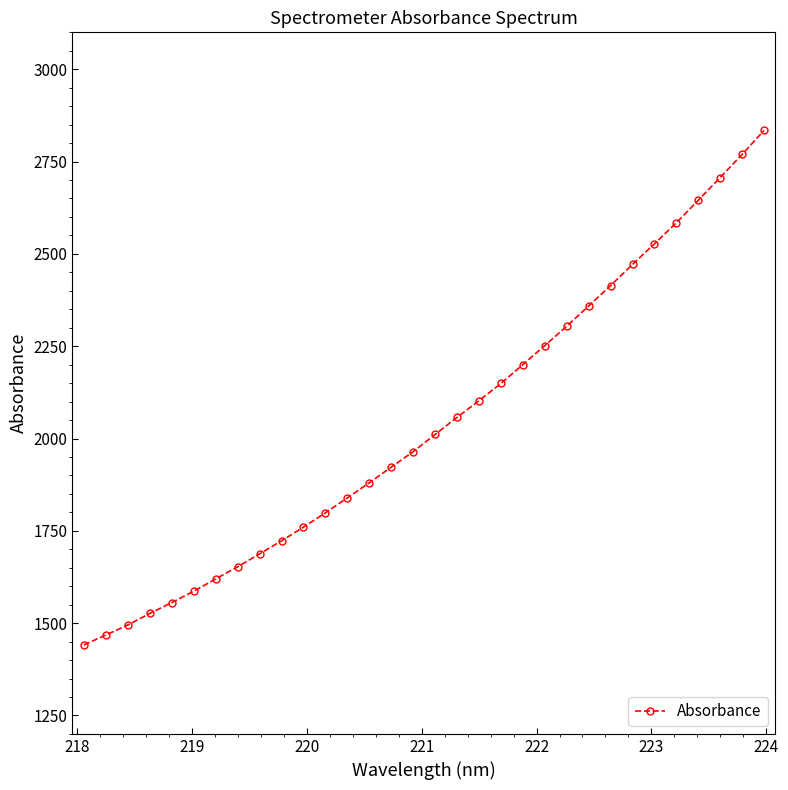

What is the value of the 20th point from the left?

2149.1